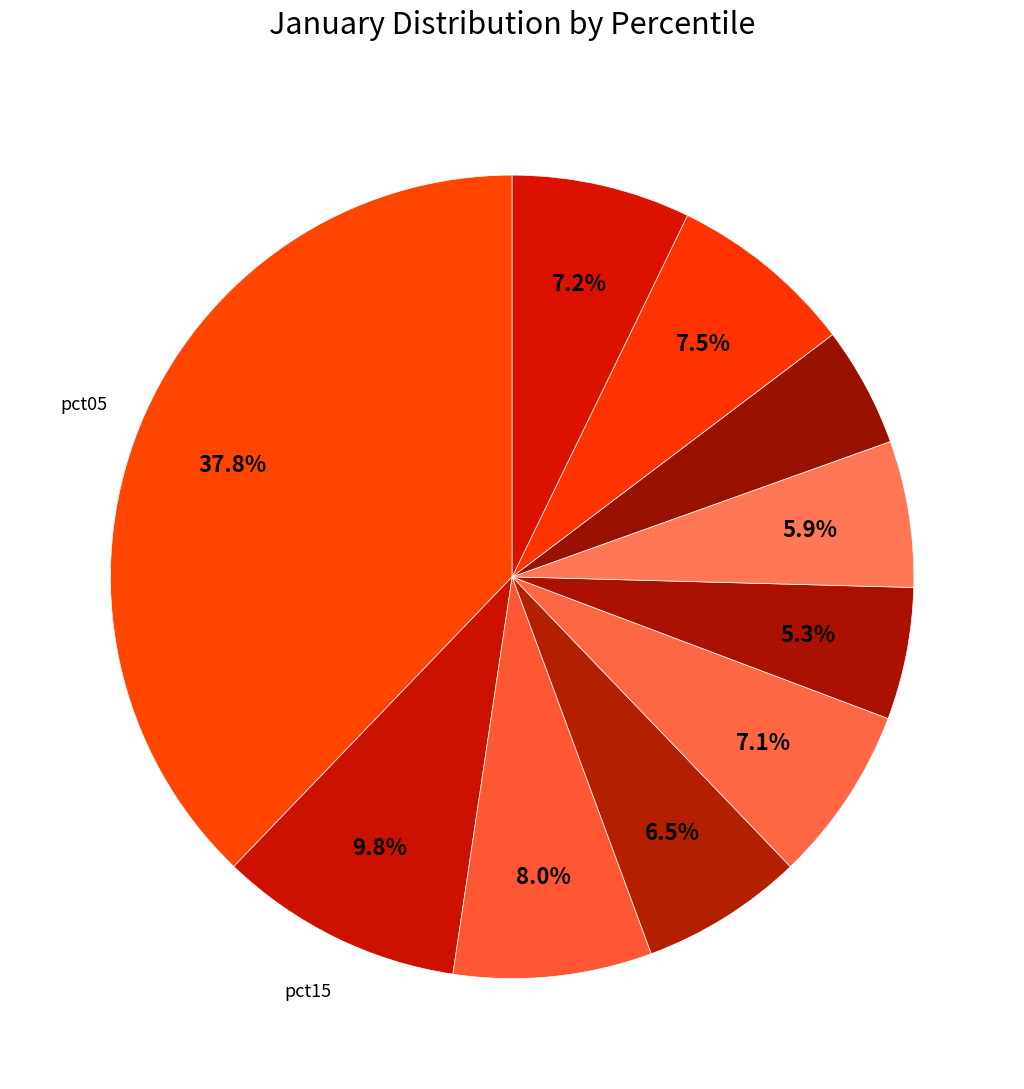

How many slices are in this pie chart?

10